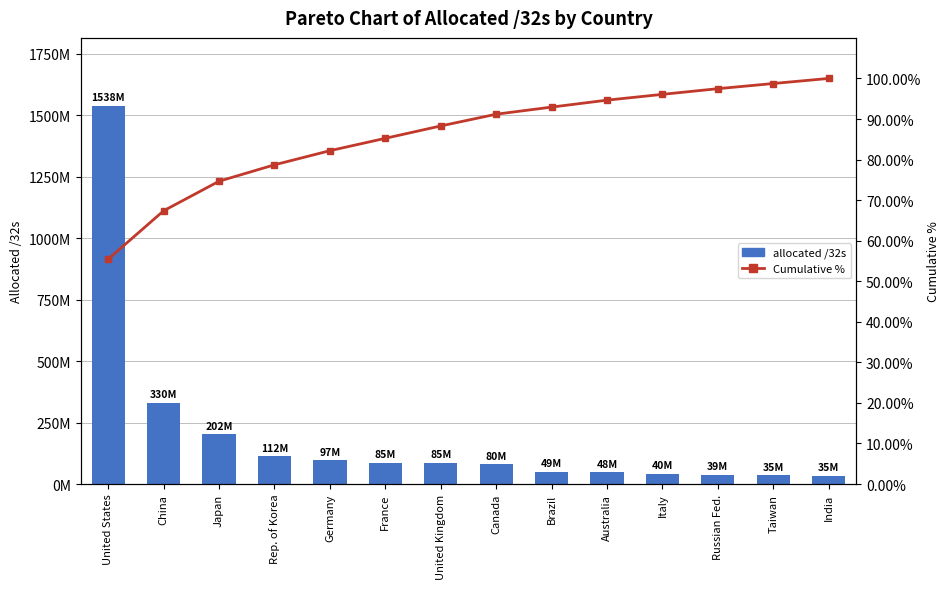

Which category has the lowest value in the allocated /32s series?

India